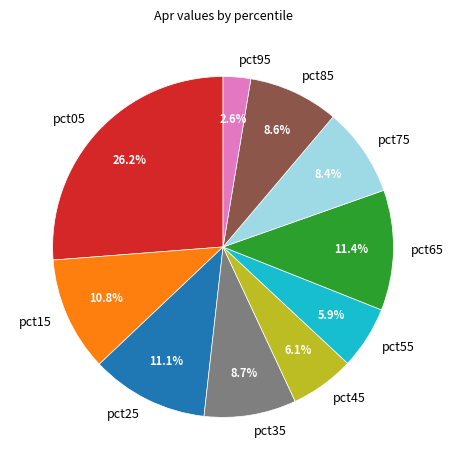

Does any single category account for the majority?

No